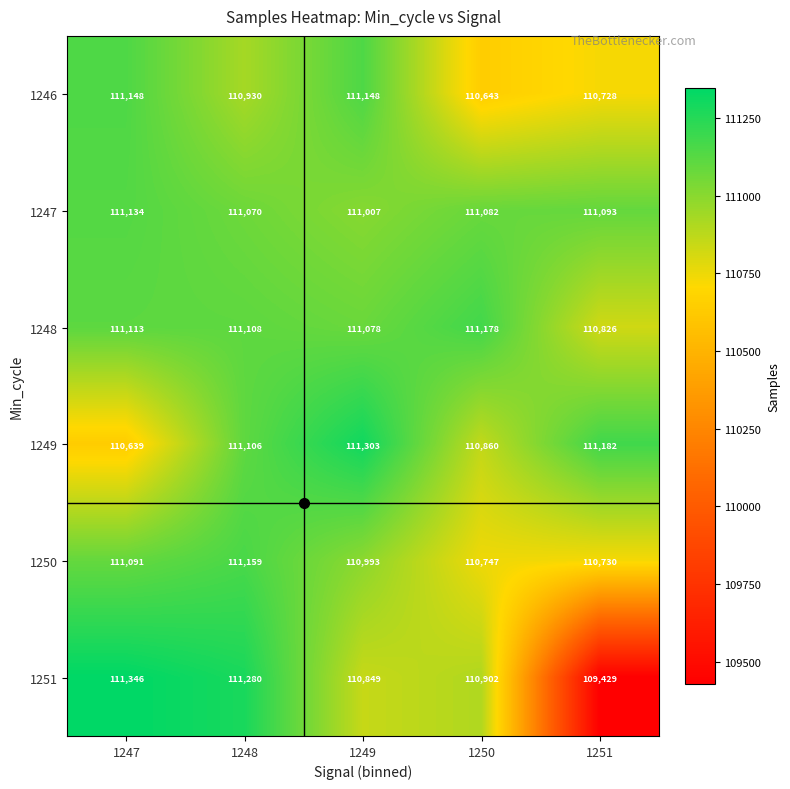

What is the total value across all series at 1247?

666471